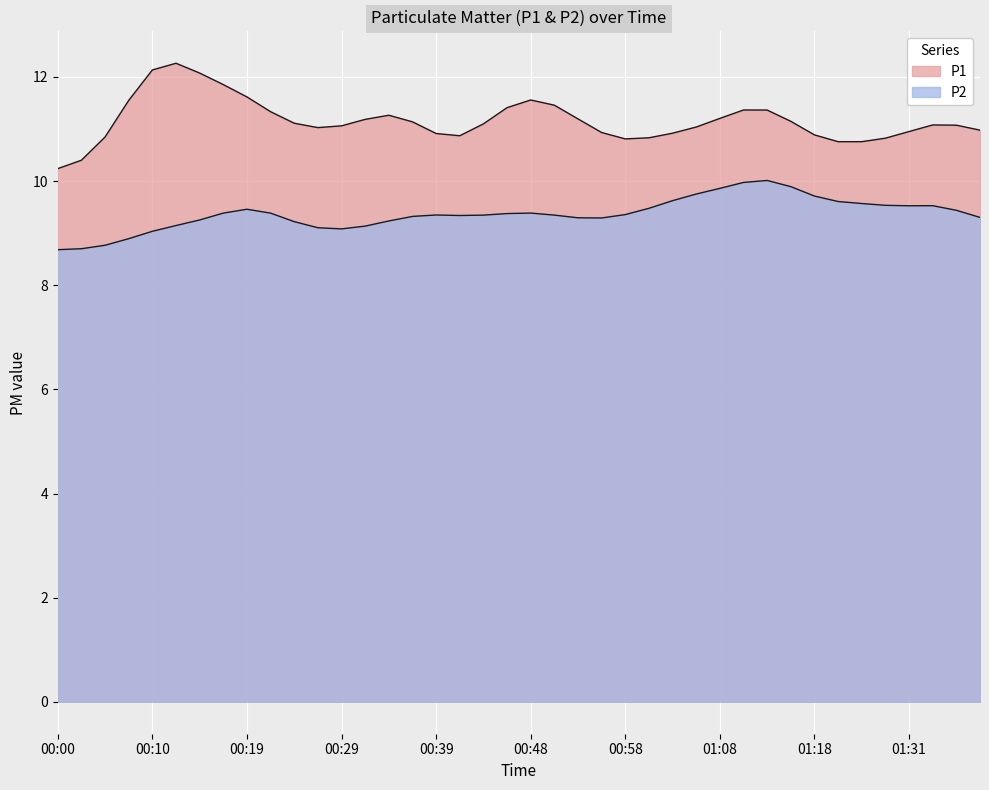

Does the chart display data point markers on the line(s)?

No